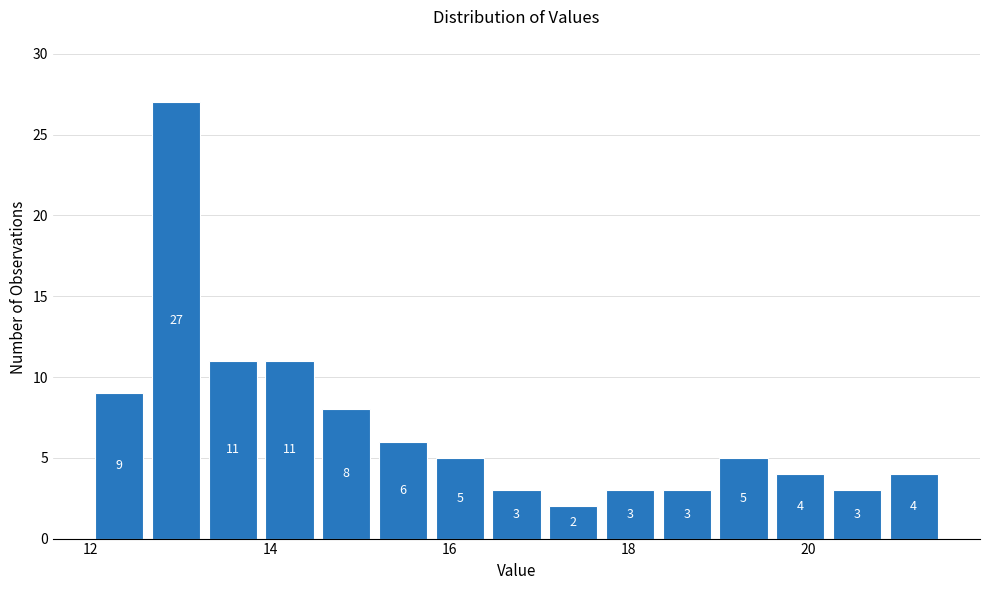

Around what value on the x-axis is the tallest bar? Give the approximate position of its centre, as read against the axis.

13.0